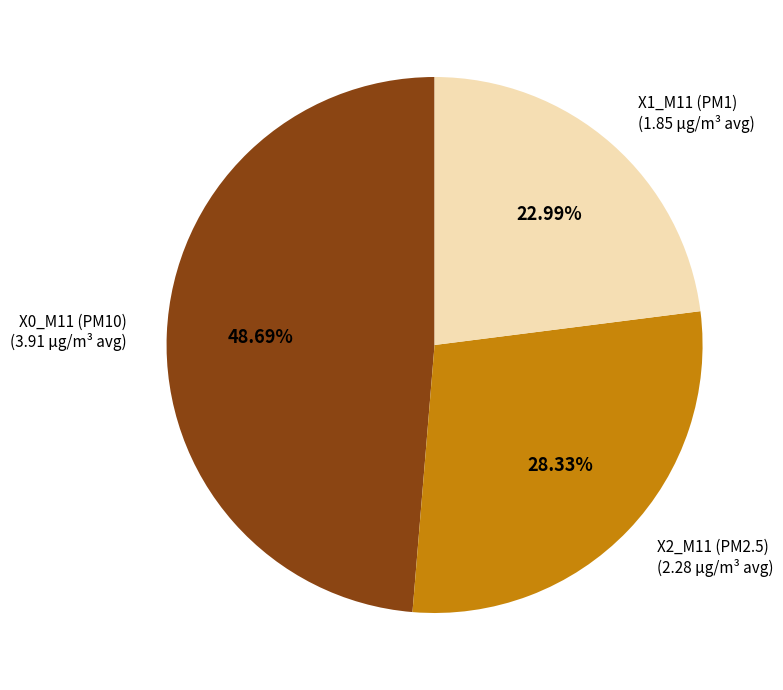

Does any single category account for the majority?

No